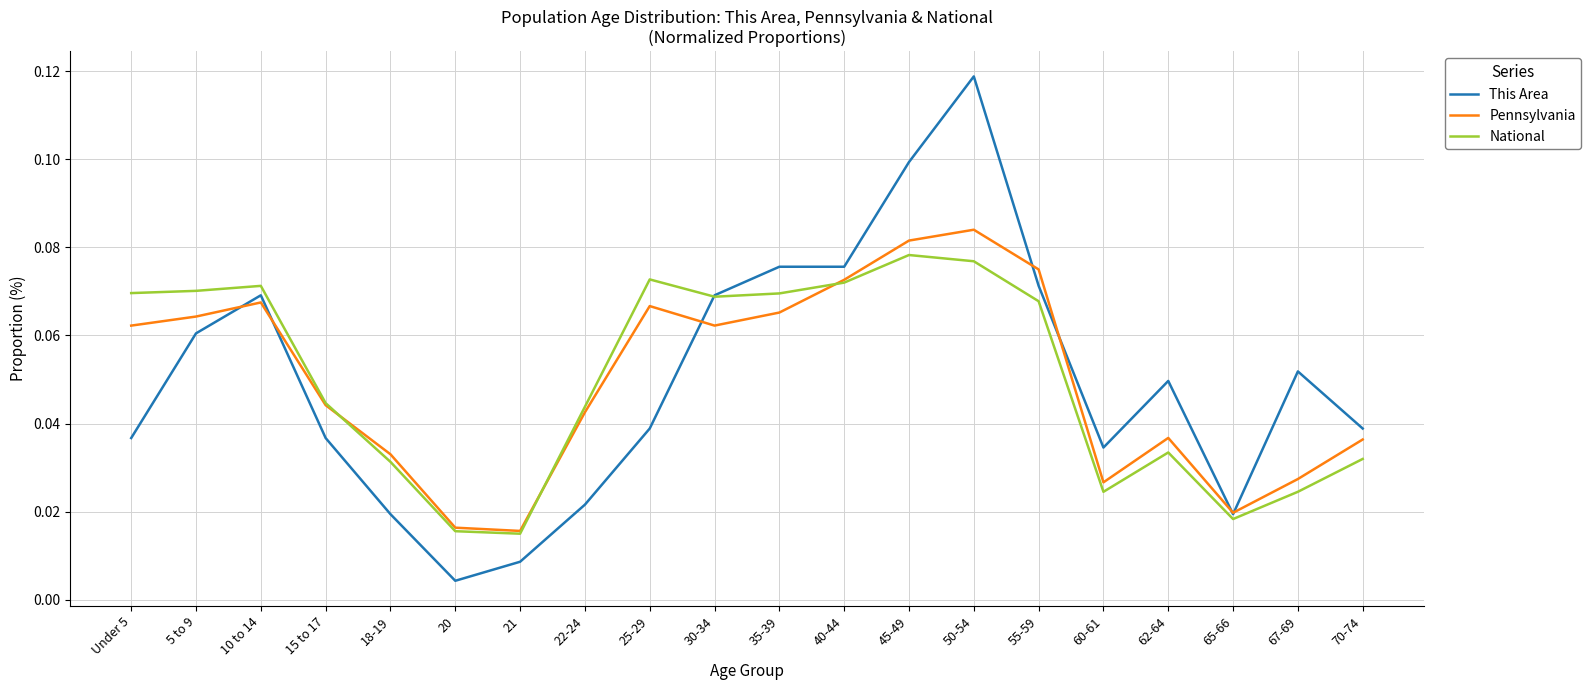

At how many categories does at least one series exceed 0?

20